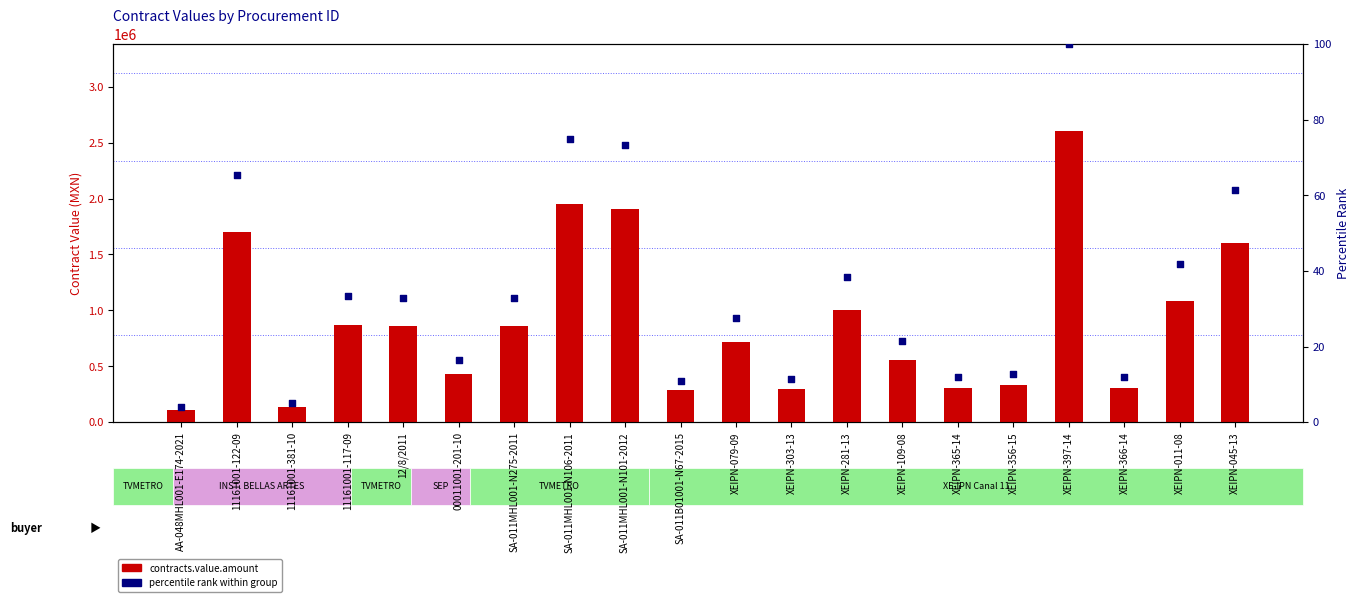

What is the total value across all series at XEIPN-109-08?

560021.5